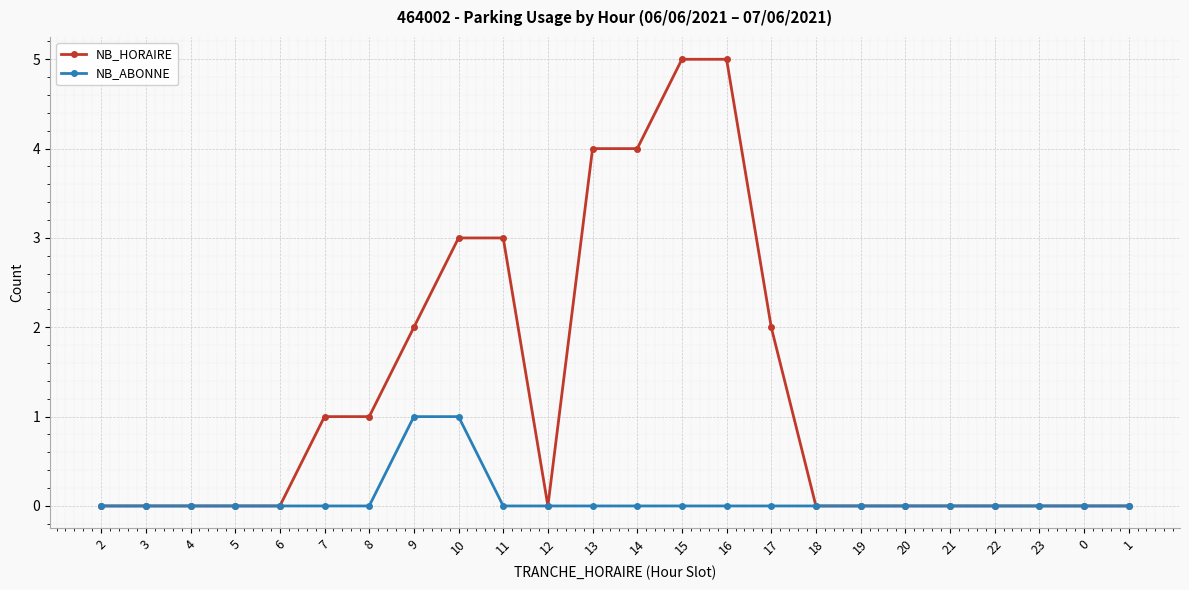

Reading left to right, what are all the values shown in this chart?

NB_HORAIRE: 0	0	0	0	0	1	1	2	3	3	0	4	4	5	5	2	0	0	0	0	0	0	0	0
NB_ABONNE: 0	0	0	0	0	0	0	1	1	0	0	0	0	0	0	0	0	0	0	0	0	0	0	0